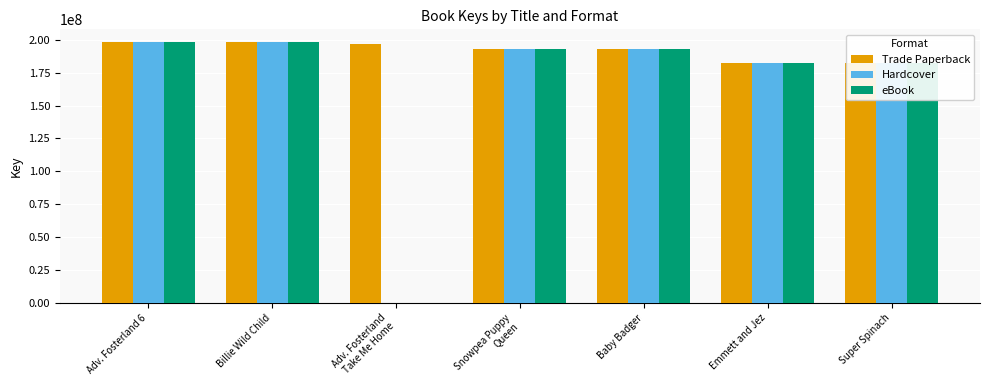

What is the maximum value shown in the chart?

197977277